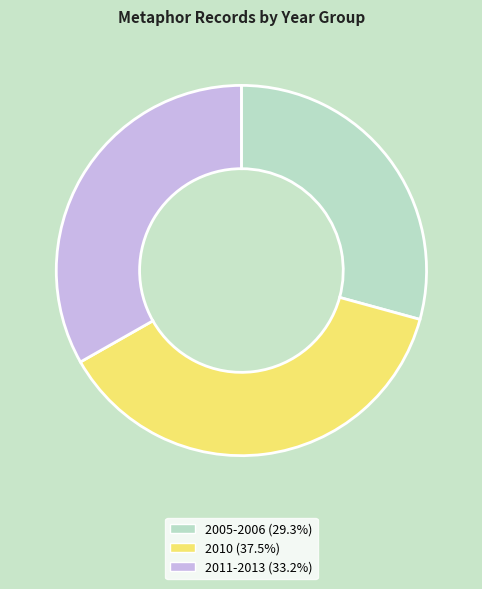

Is there a majority slice in this chart?

No